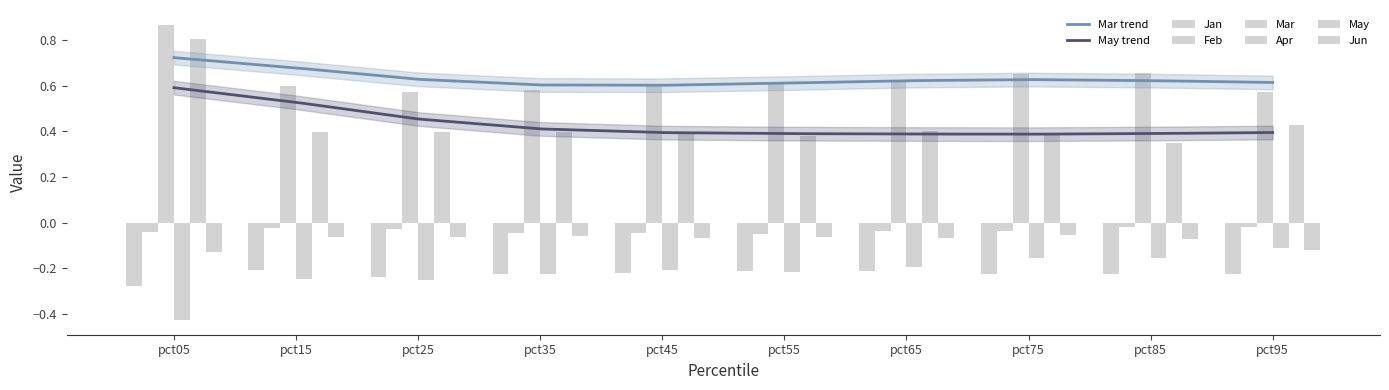

What is the difference between the highest and lowest values at pct15?

0.8